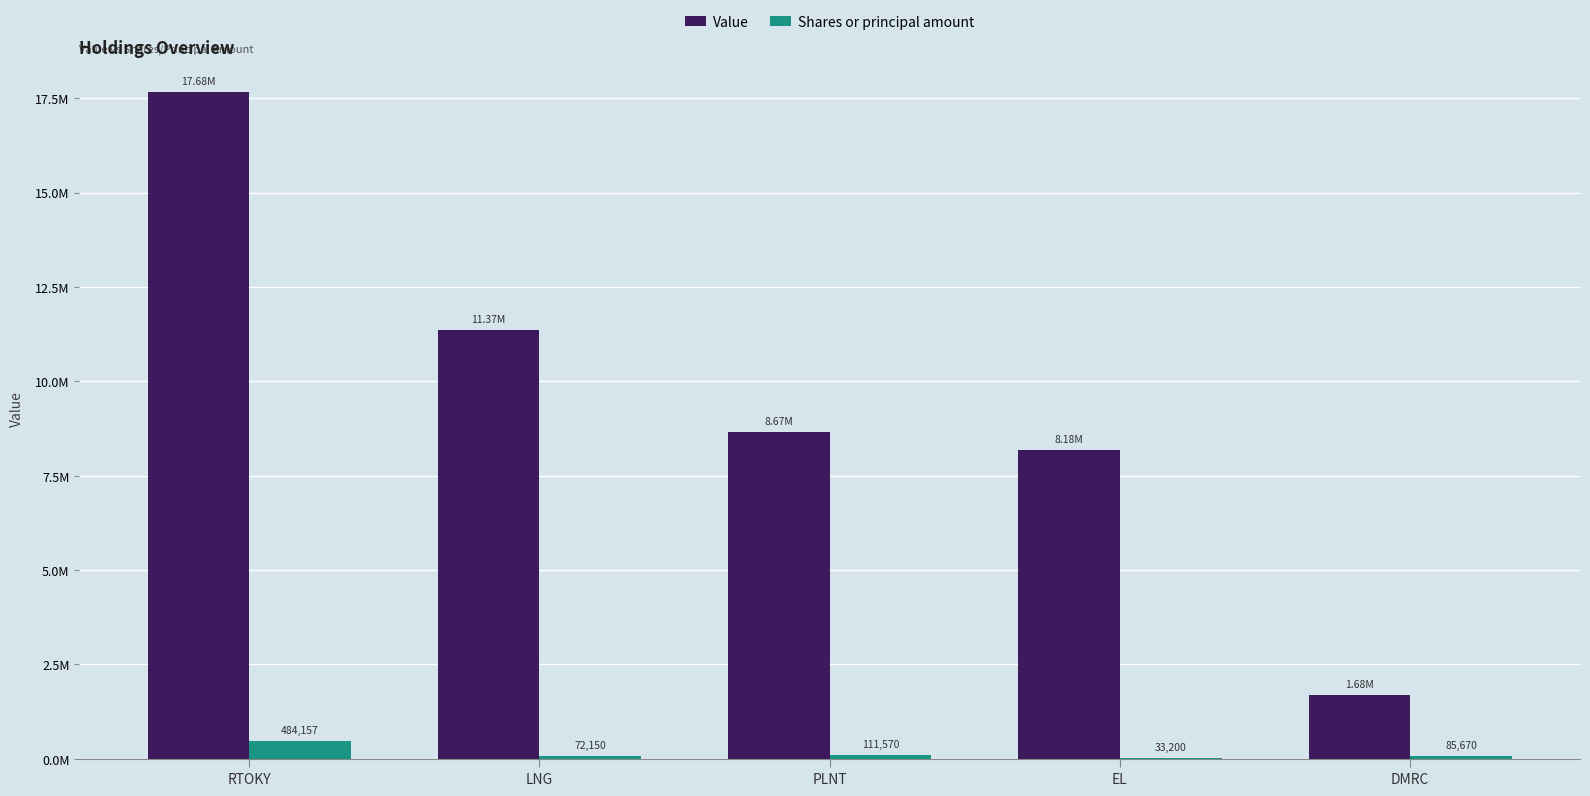

At how many categories does at least one series exceed 575688?

5